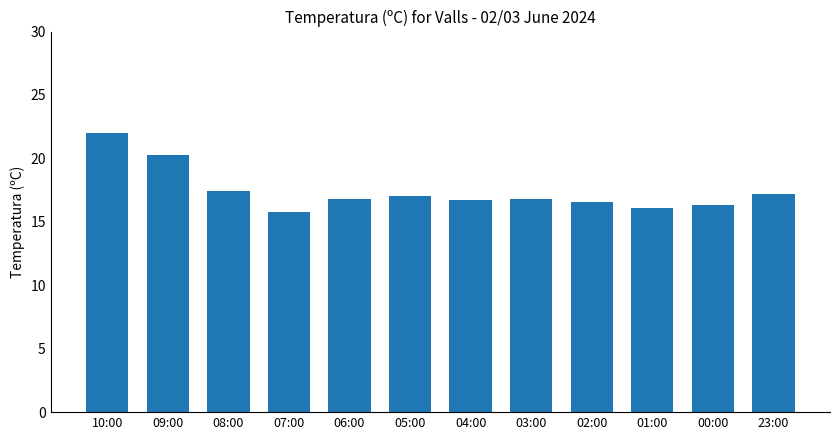

What value does the data have at 03:00?

16.8